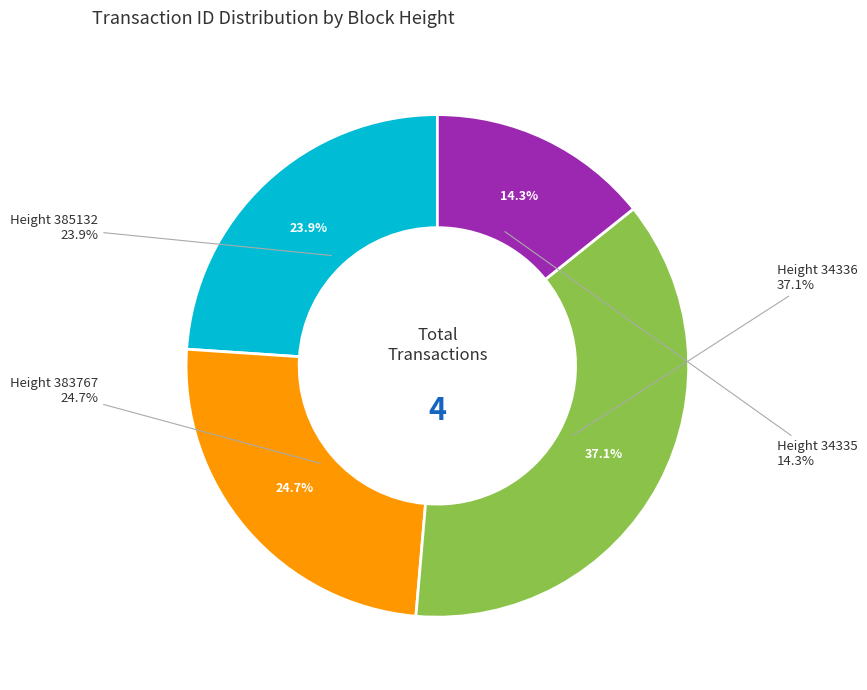

Rank the categories by value from highest to lowest.

Height 34336, Height 383767, Height 385132, Height 34335